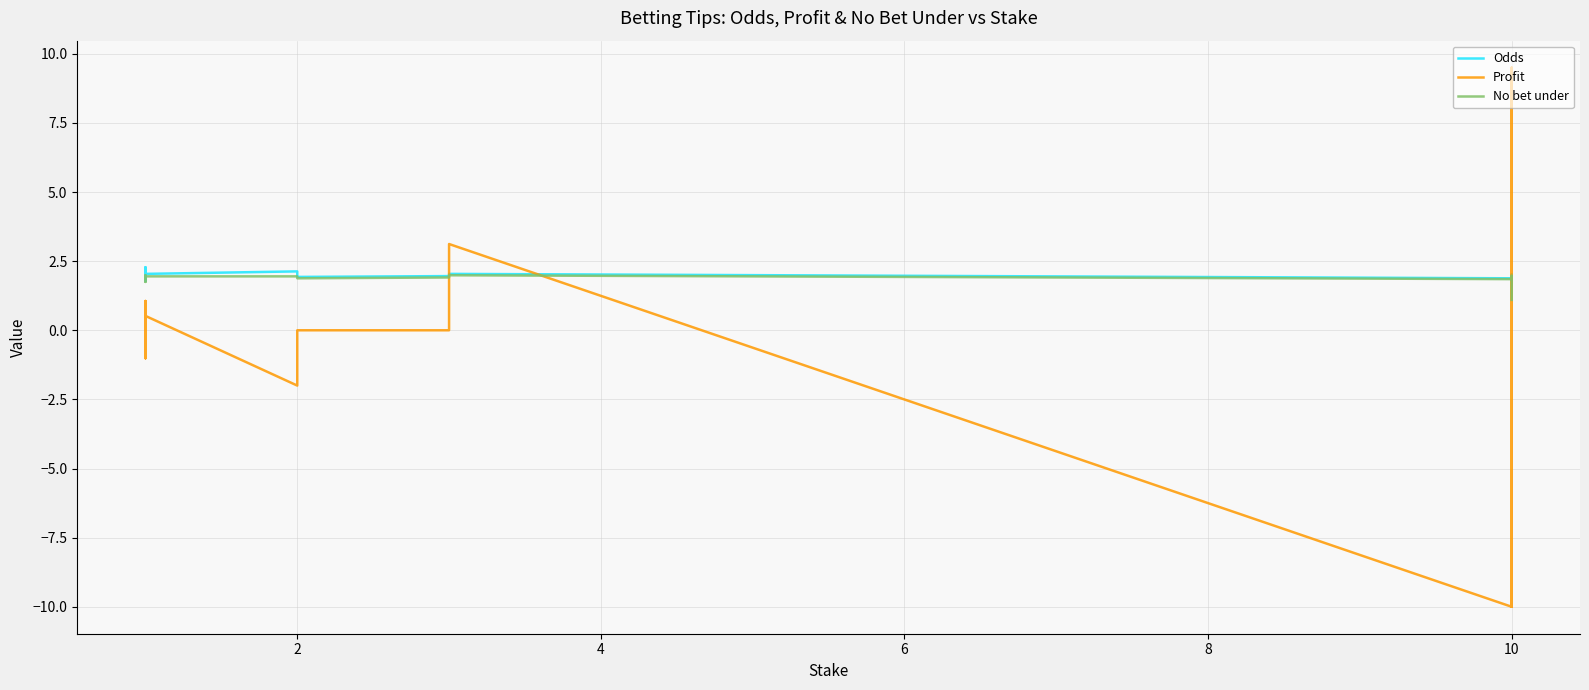

What value does the Odds series have at 10?

1.9